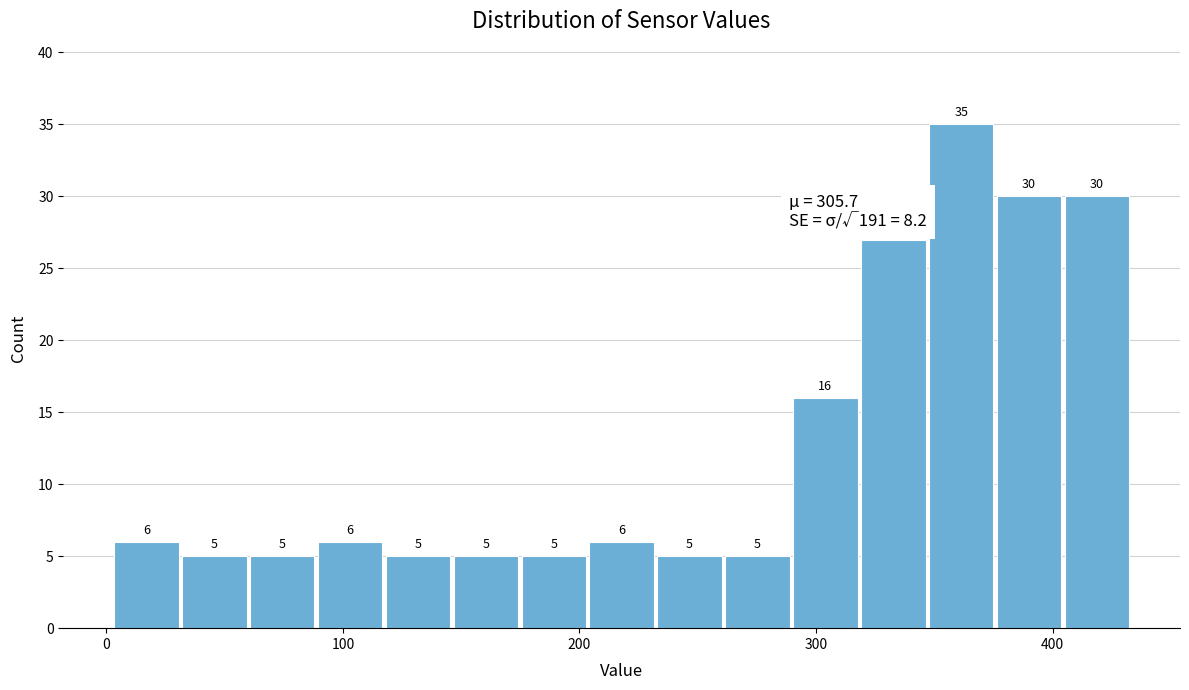

Read against the x-axis, roughly where is the centre of the tallest bar?

360